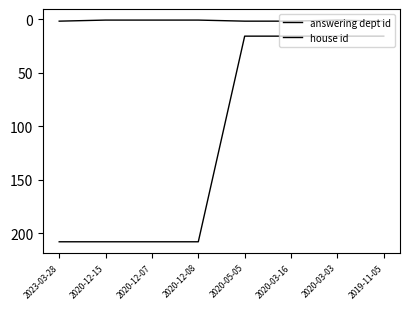

Which series has the widest spread of values?

answering dept id